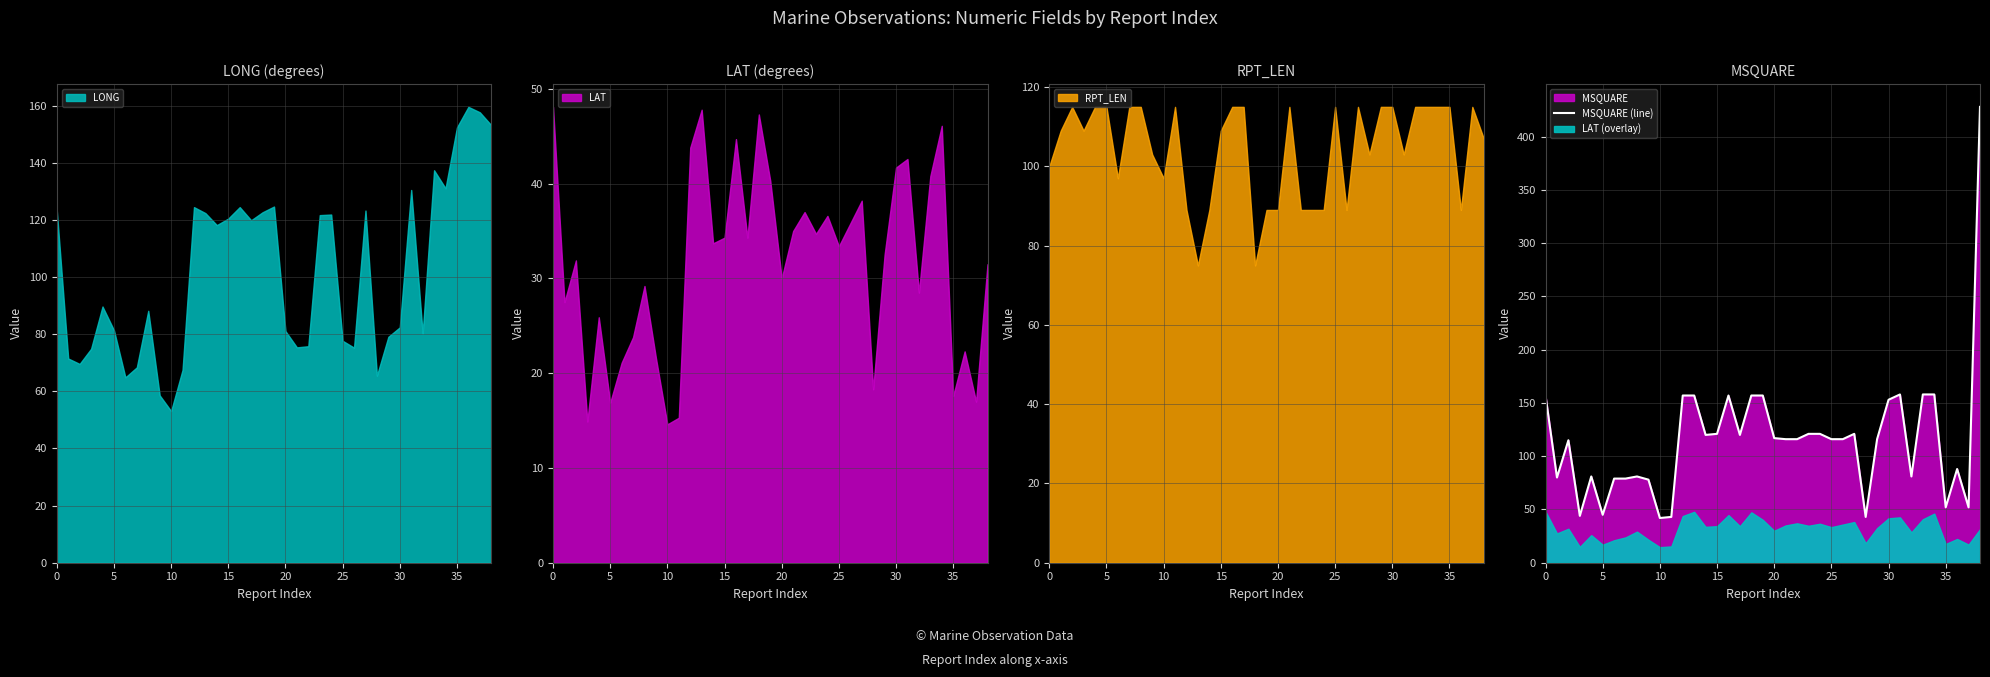

What is the value of the 33rd point from the left?

81